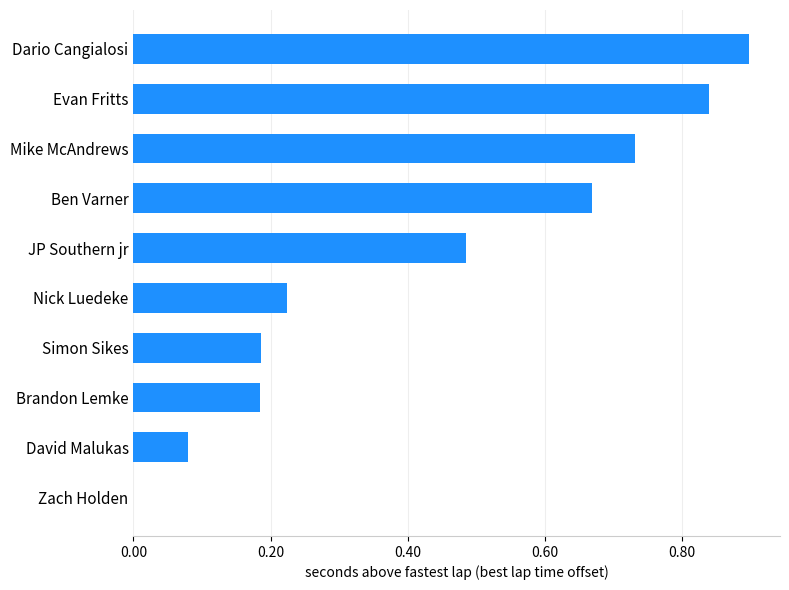

True or false: the data shows 1.2 at Mike McAndrews.

False